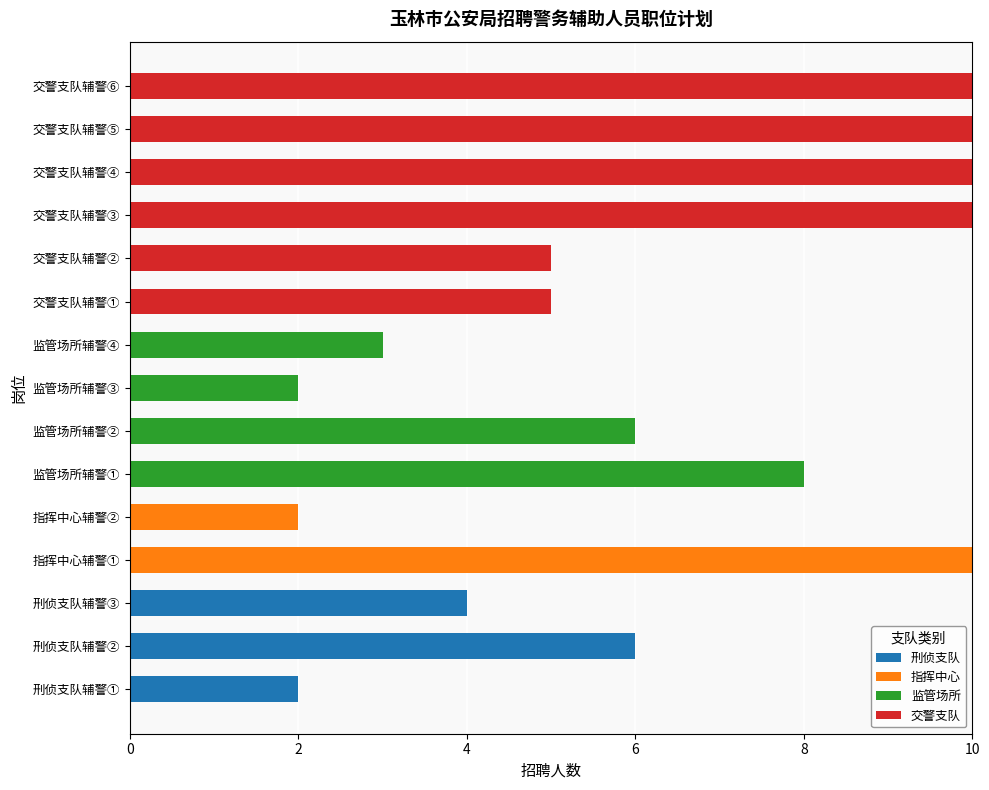

What is the maximum value for 刑侦支队?

6